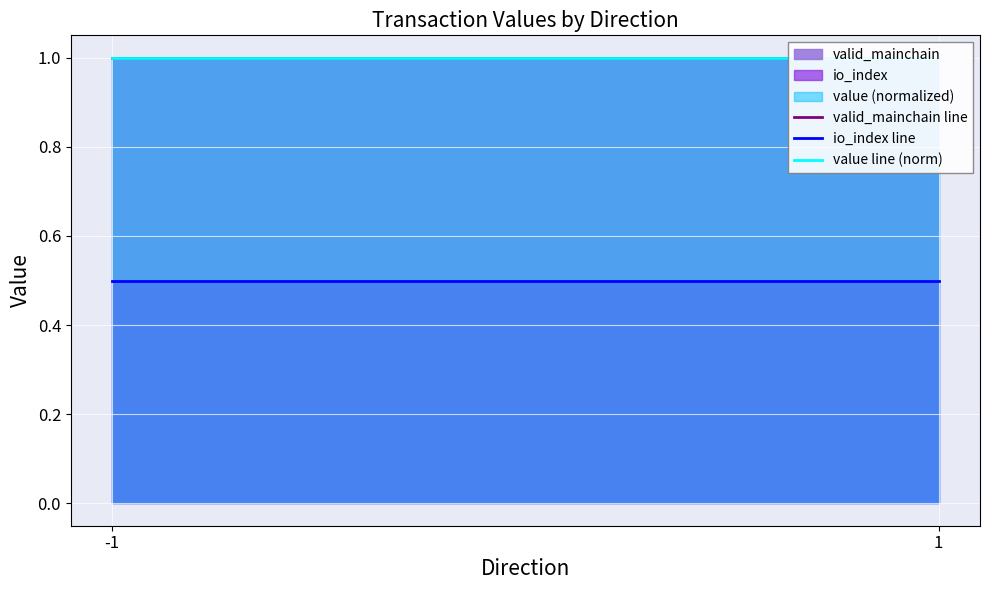

Rank the series by their maximum value, from lowest to highest.

io_index line, valid_mainchain line, value line (norm)